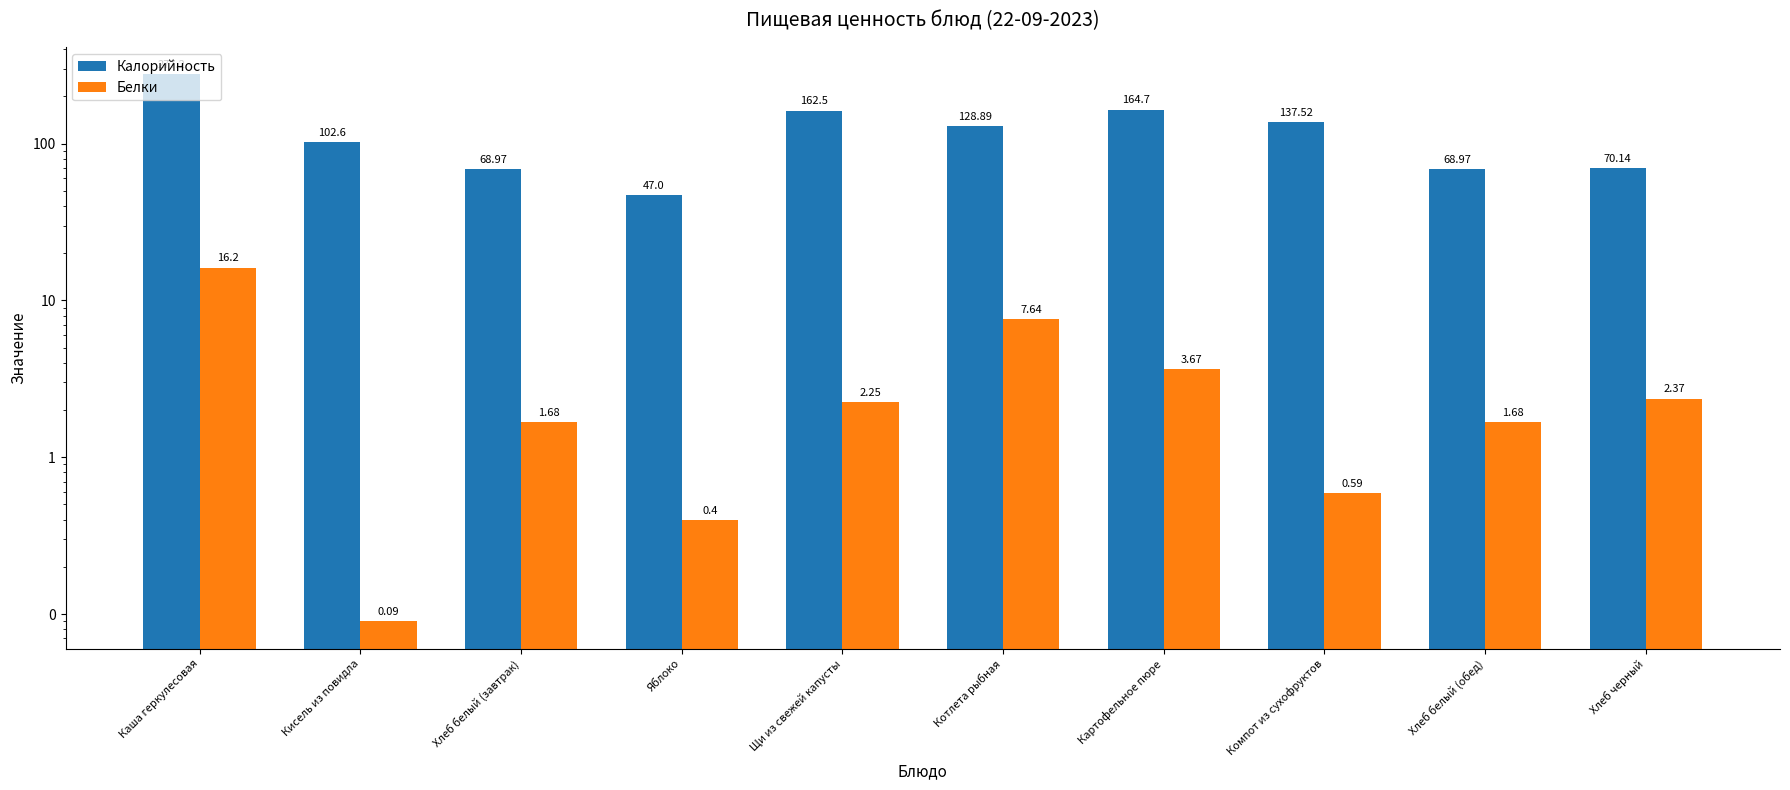

List the series in order of their peak value, highest first.

Калорийность, Белки